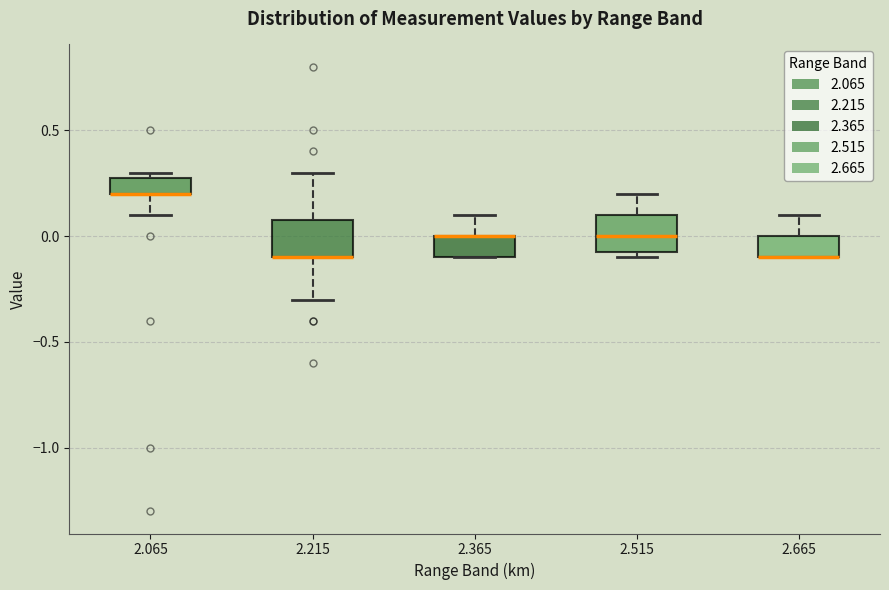

Reading left to right, transcribe this box plot: for each box, give where its median line is, the range the box spans, and where its two whiskers end, as read against the y-axis. The values are not printed on the chart, so give them approximately, as read against the axis.

2.065: median 0.20 (drawn on the box's lower edge), box 0.20 to 0.30, whiskers 0.10 to 0.30 (just above the box's upper edge)
2.215: median -0.10 (drawn on the box's lower edge), box -0.10 to 0.10, whiskers -0.30 to 0.30
2.365: median 0.00 (drawn on the box's upper edge), box -0.10 to 0.00, whiskers -0.10 to 0.10
2.515: median 0.00, box -0.05 to 0.10, whiskers -0.10 to 0.20
2.665: median -0.10 (drawn on the box's lower edge), box -0.10 to 0.00, whiskers -0.10 to 0.10